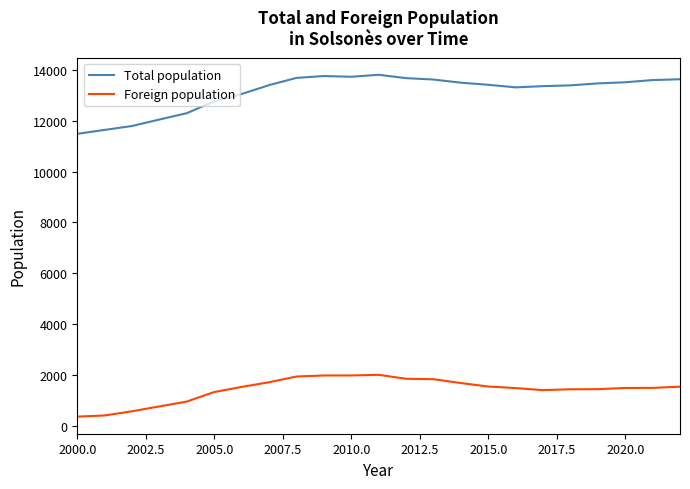

Read the Foreign population value at 2005.0, to the nearest 10.

1320